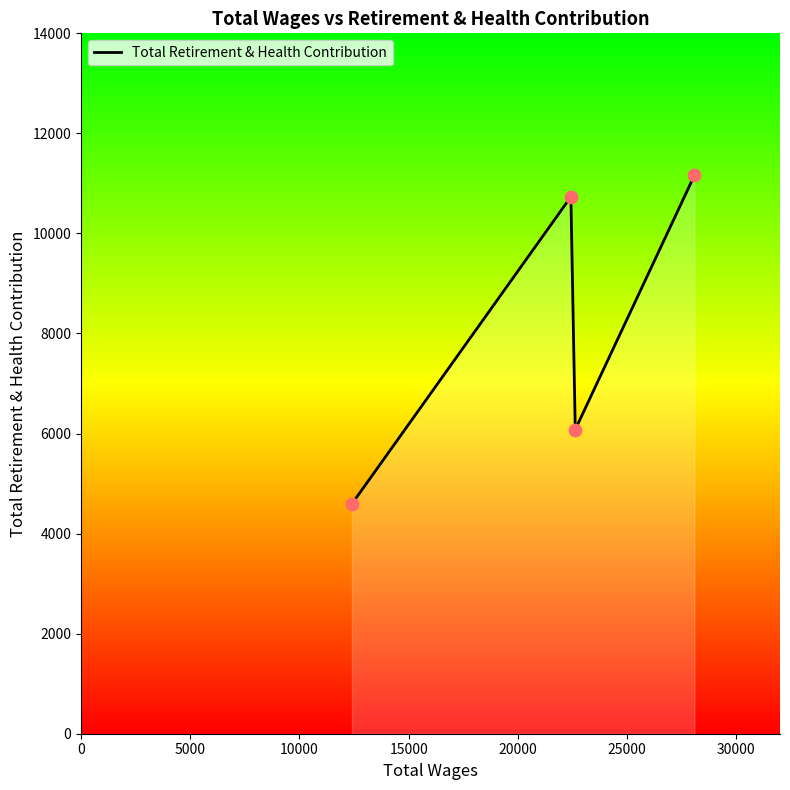

What is the minimum value shown in the chart?

4594